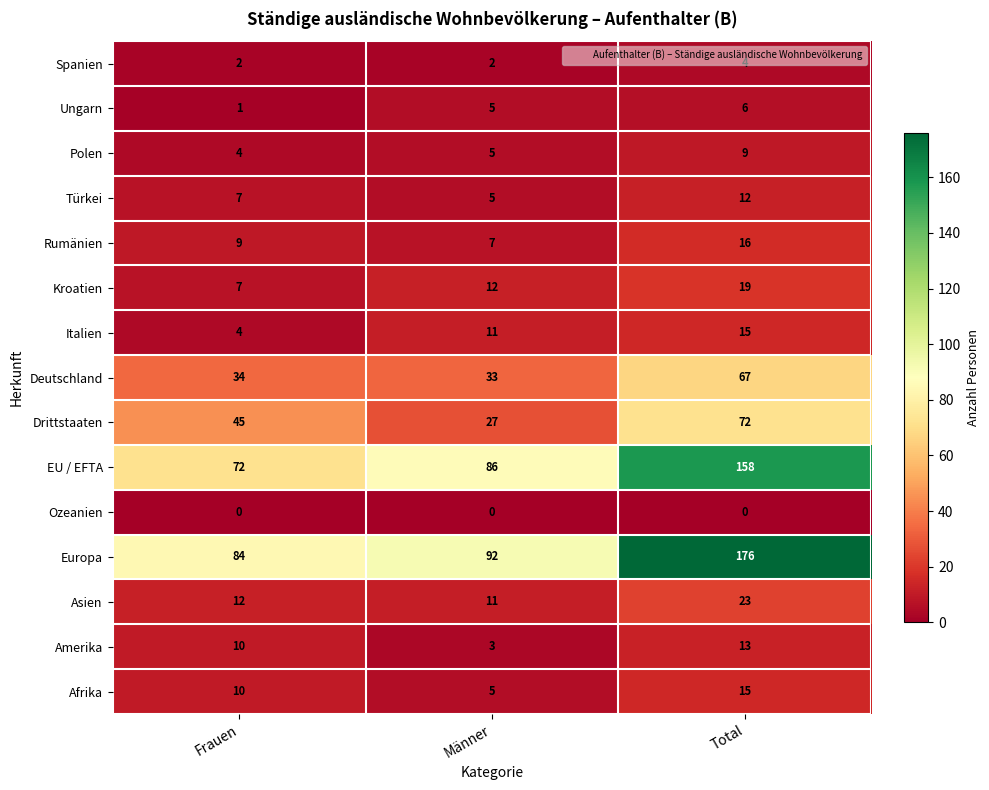

The value of Drittstaaten at Frauen is 10. True or false?

False